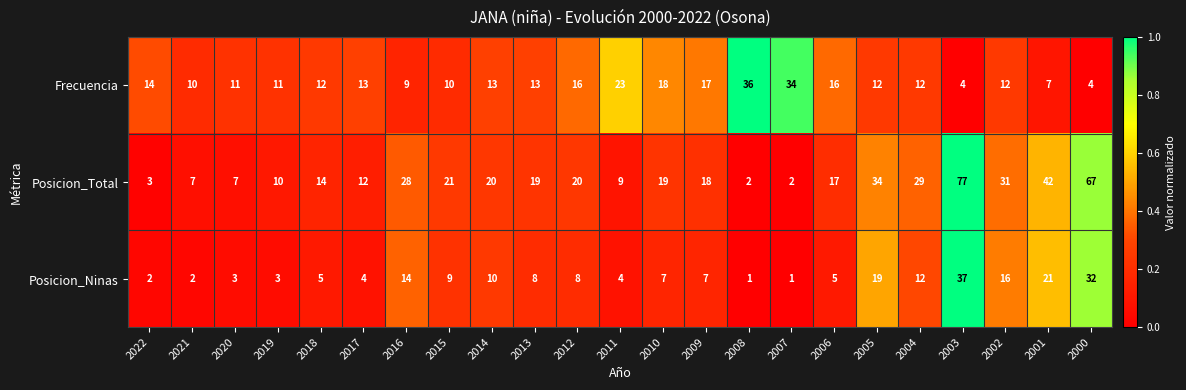

The value of Posicion_Total at 2017 is 3. True or false?

False